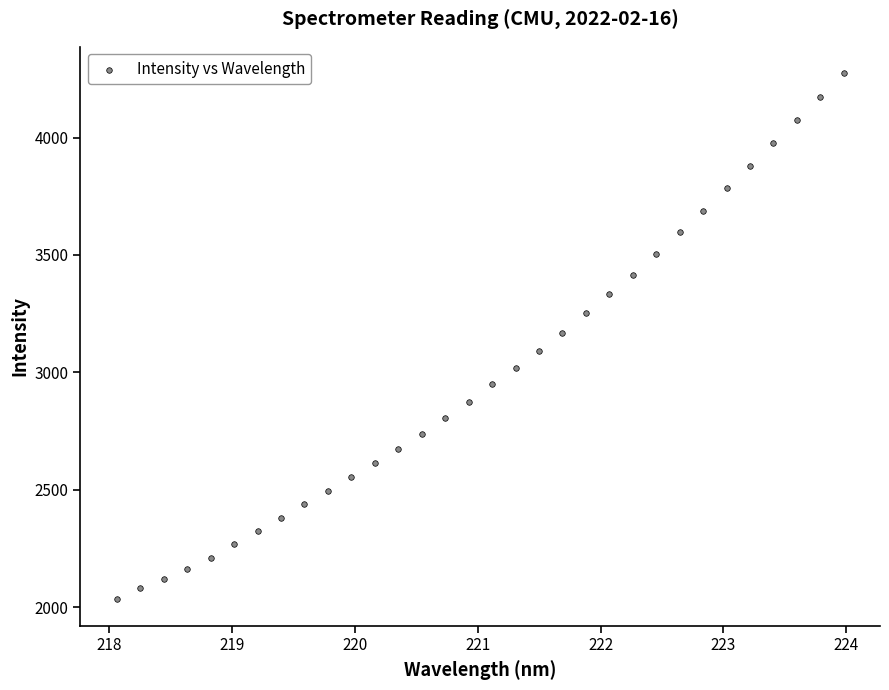

What is the range of Y values (max minus min)?

2241.4